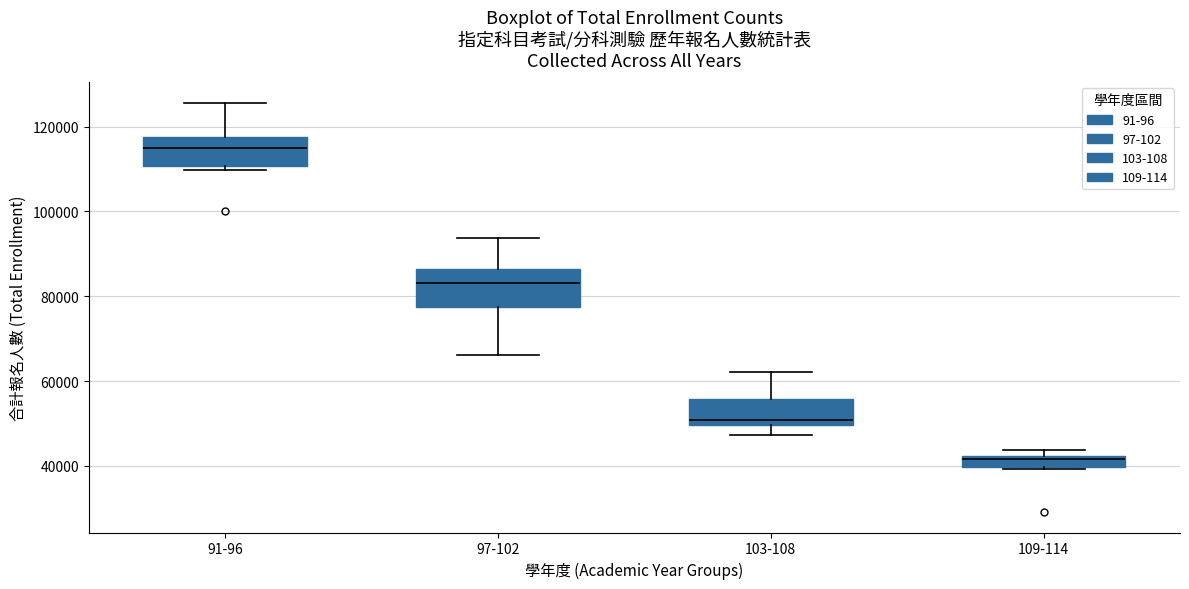

Which box has the lowest median line?

109-114